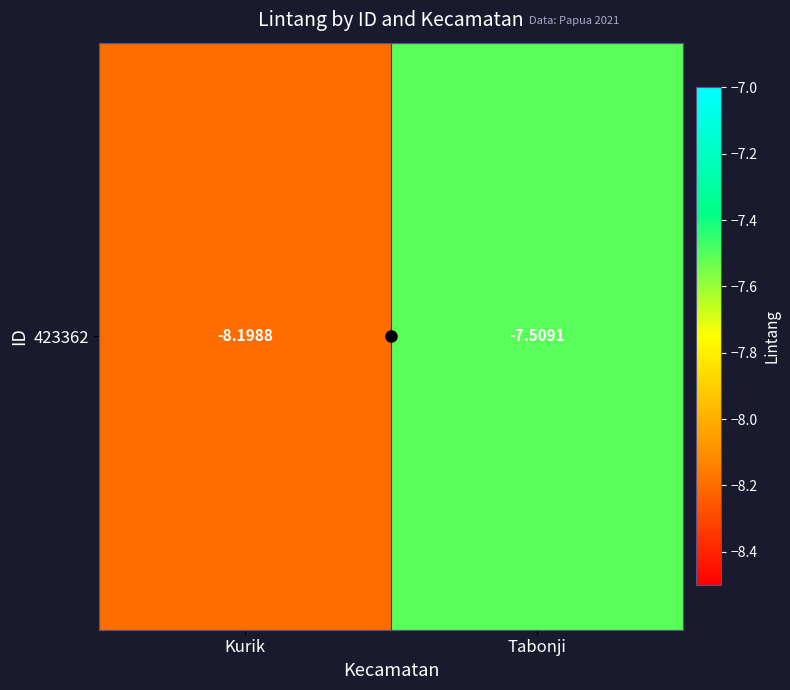

What is the greatest value displayed?

-7.5